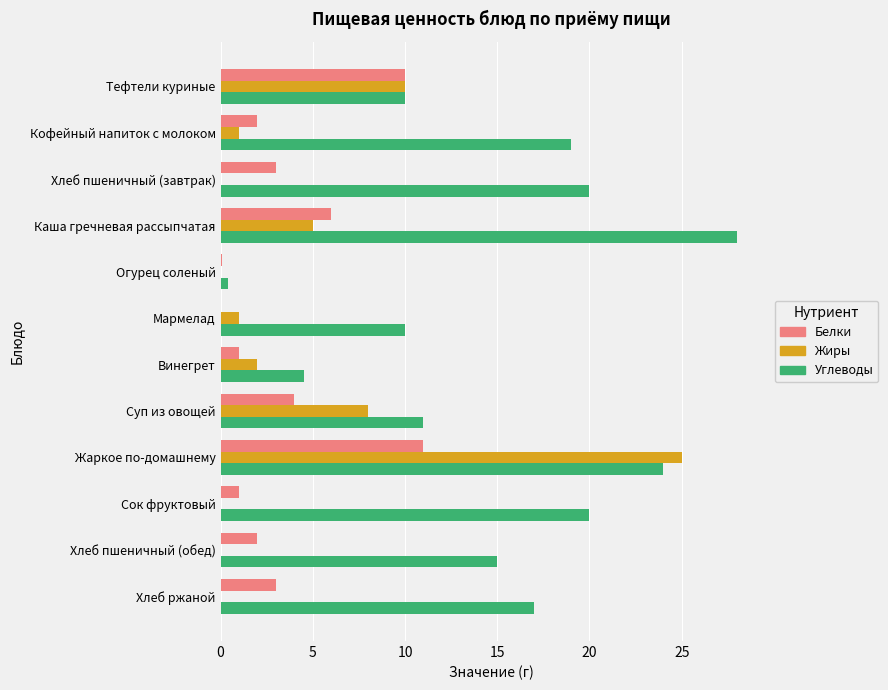

Which series changed the most between Тефтели куриные and Суп из овощей?

Белки